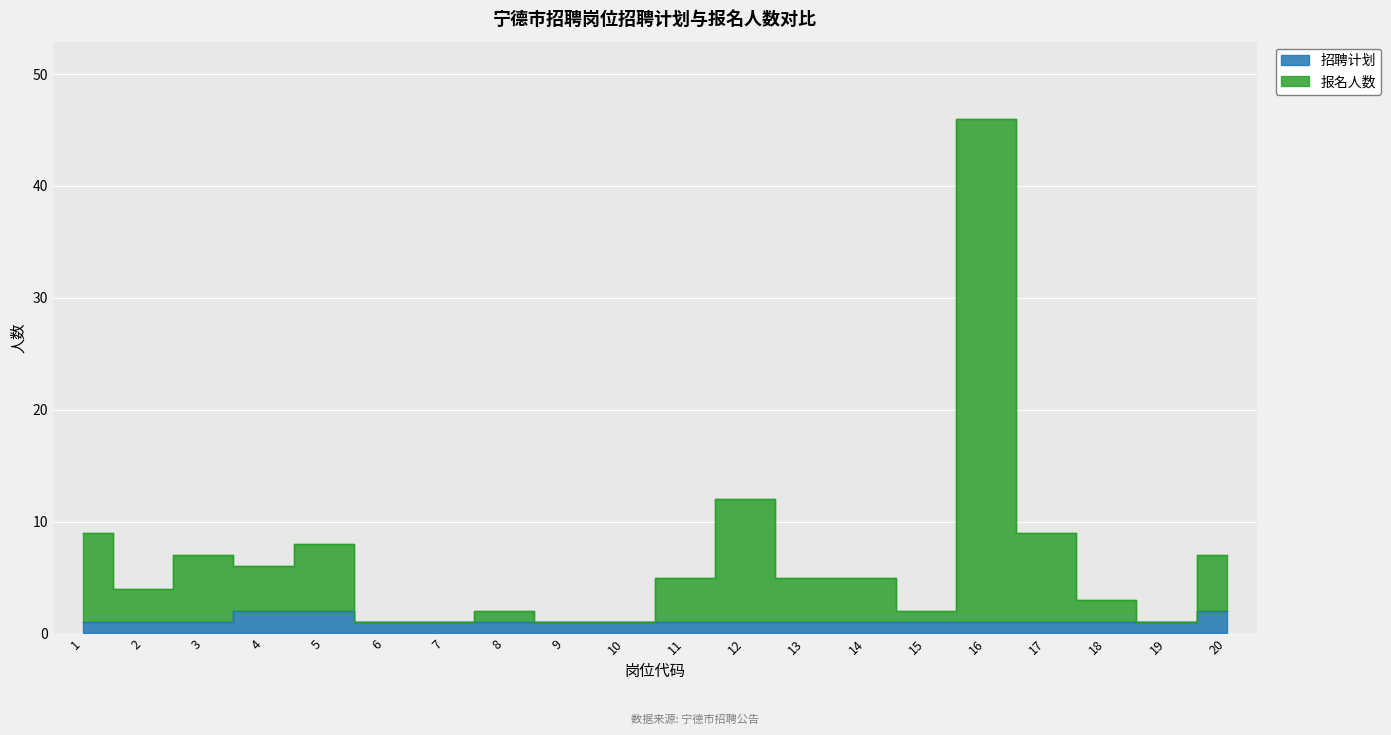

Read the 报名人数 value at 12, to the nearest 10.

10